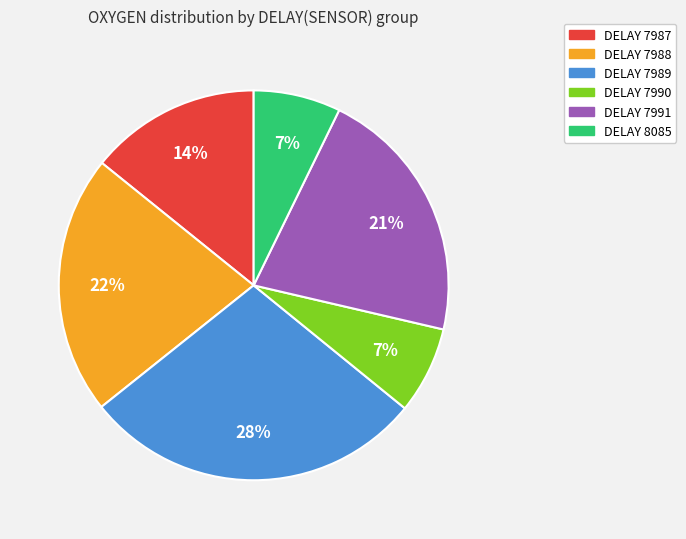

To the nearest percent, what is the difference between the largest and smallest slice percentages?

21%